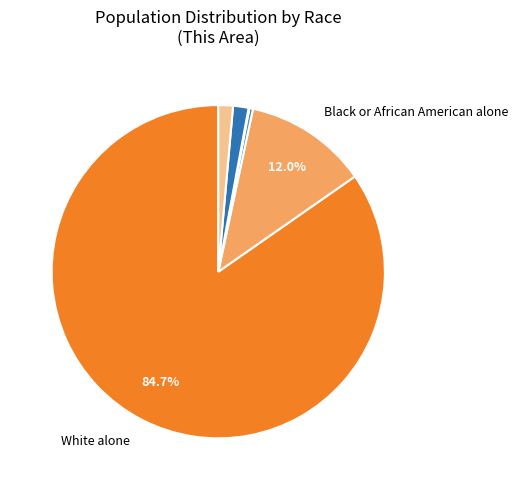

Is there a majority slice in this chart?

Yes